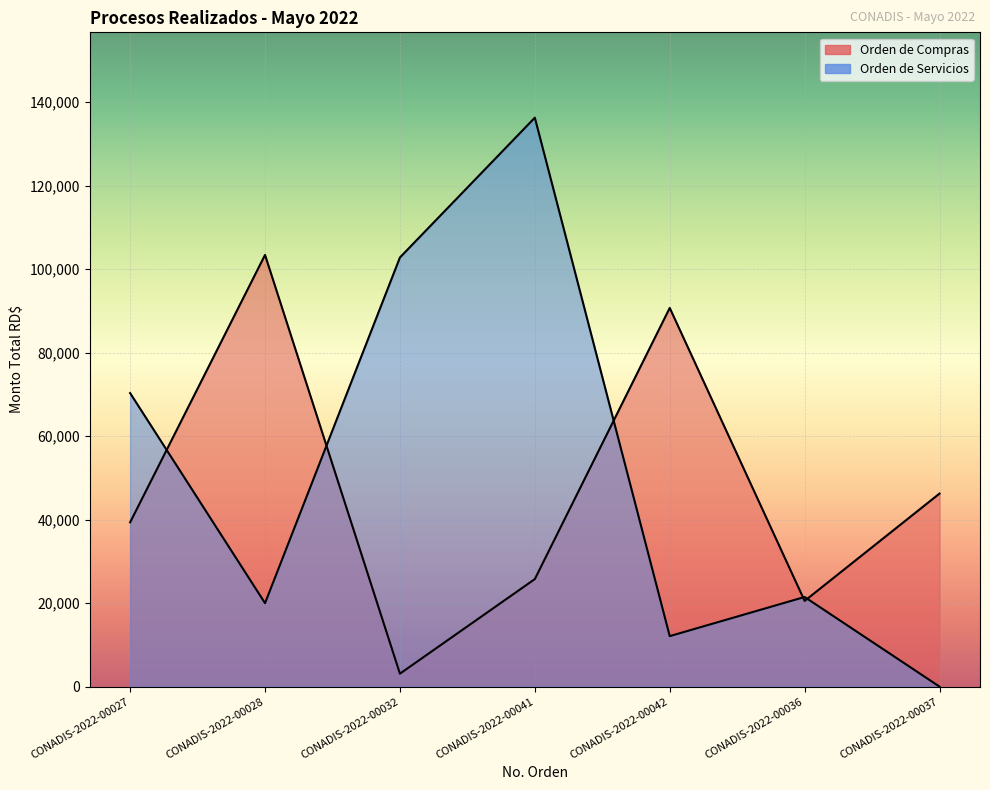

In Orden de Servicios, how many points are higher than both neighbors (excluding endpoints)?

2